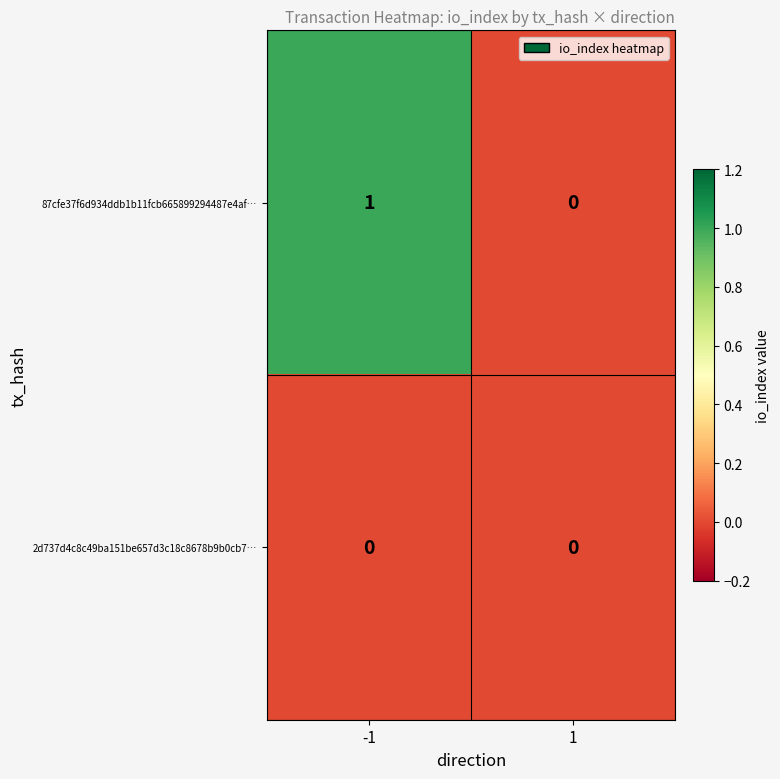

How many data points does each series have?

2